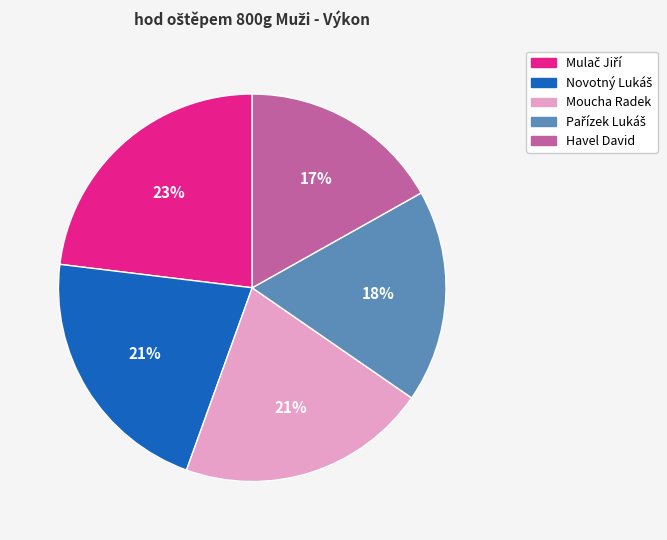

How many slices are in this pie chart?

5